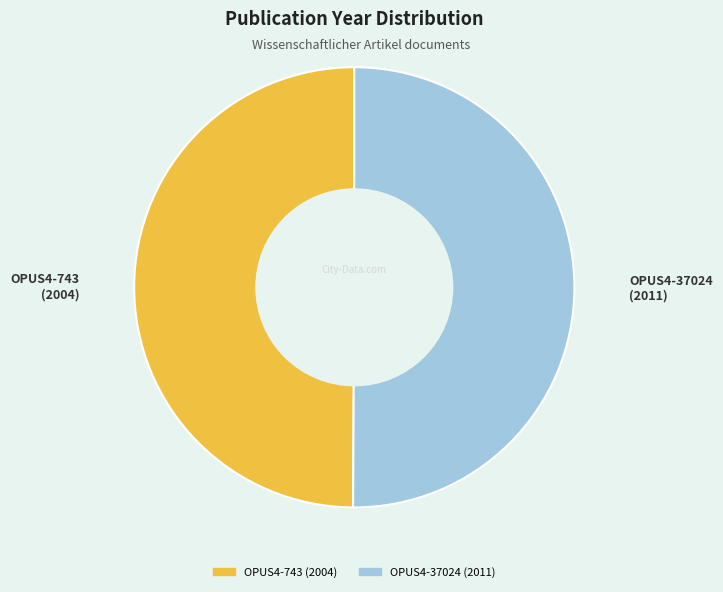

Is it true that OPUS4-37024 is 50% of the pie?

True